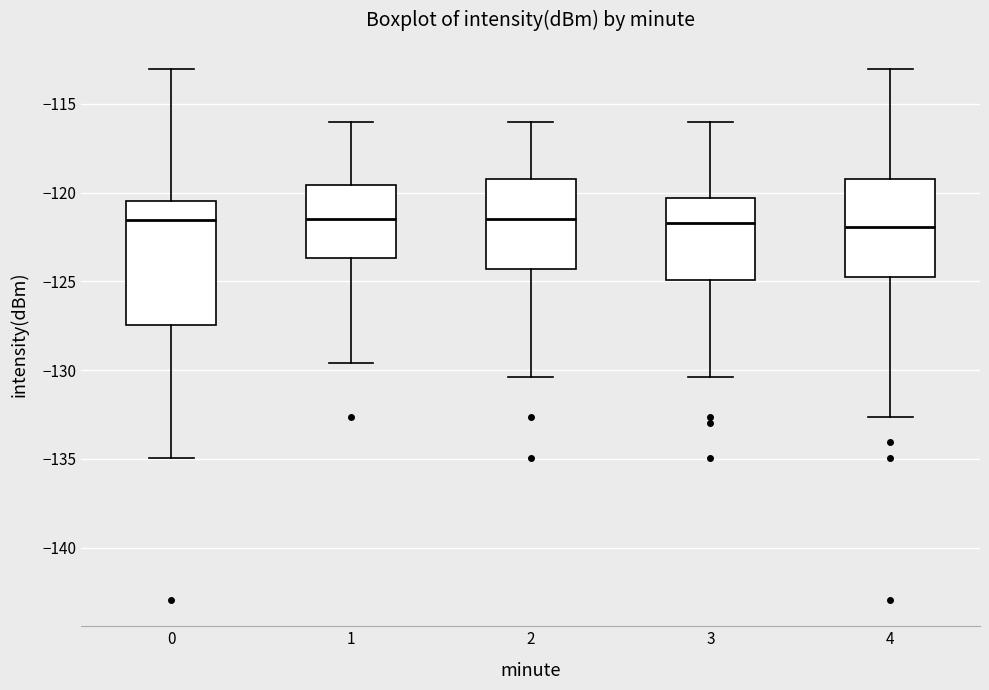

Reading left to right, read every box against the y-axis: the position of its median line, the range the box covers, and the ends of its whiskers. The values are not printed on the chart, so give them approximately, as read against the axis.

0: median -121.5, box -127.5 to -120.5, whiskers -135.0 to -113.0
1: median -121.5, box -123.5 to -119.5, whiskers -129.5 to -116.0
2: median -121.5, box -124.5 to -119.5, whiskers -130.5 to -116.0
3: median -121.5, box -125.0 to -120.5, whiskers -130.5 to -116.0
4: median -122.0, box -125.0 to -119.5, whiskers -132.5 to -113.0